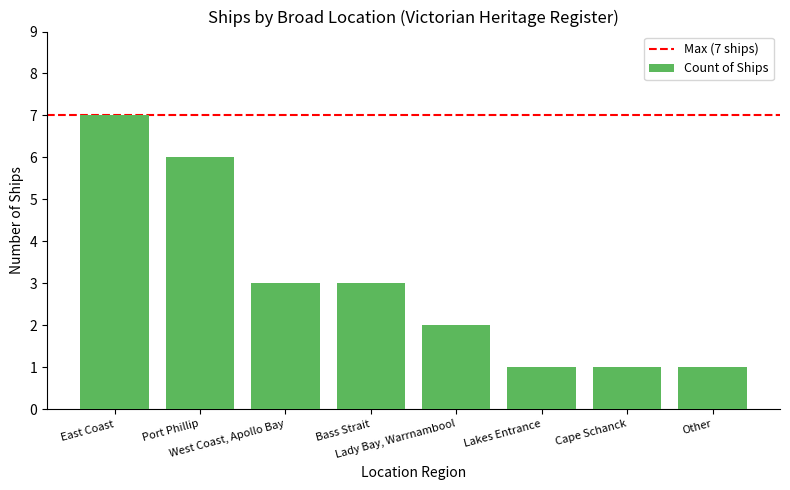

What is the maximum value shown in the chart?

7